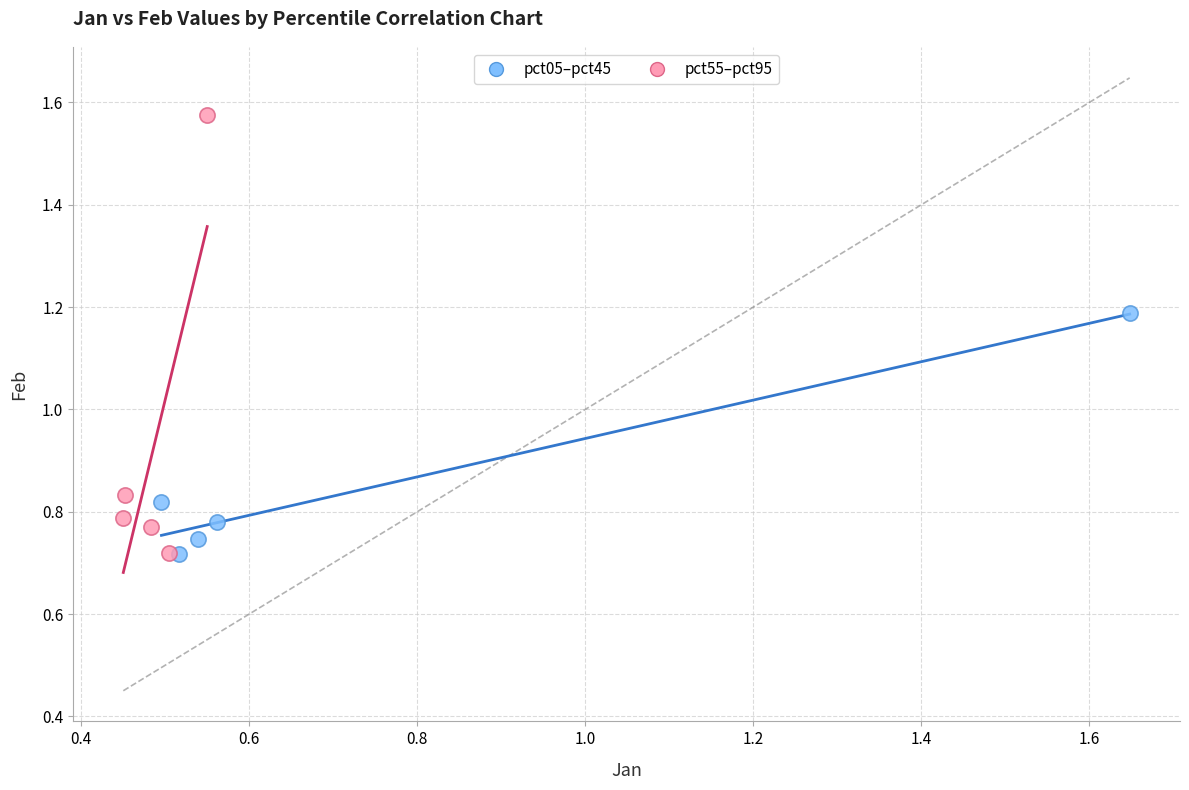

Which series has the largest Y range (max minus min)?

pct55–pct95